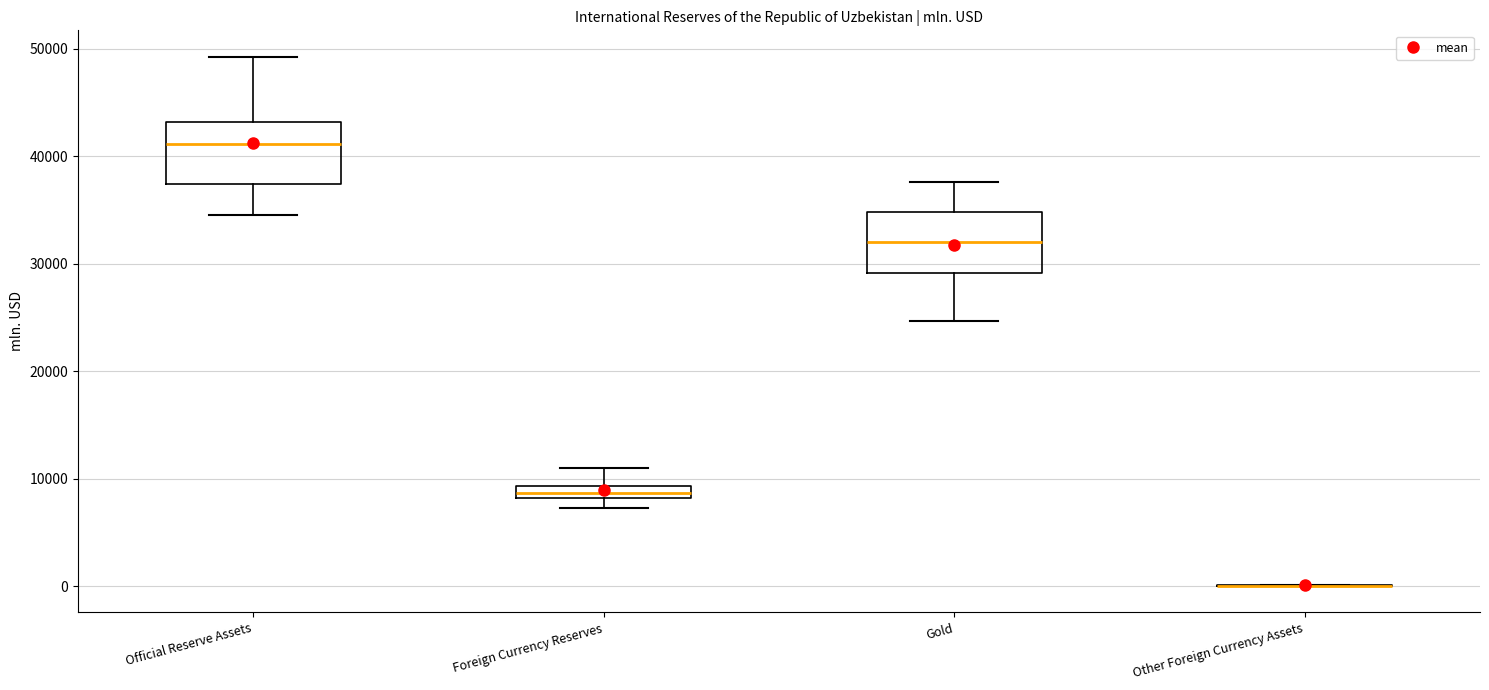

Where is the upper edge of the box for Gold on the y-axis? The values are not printed on the chart, so give them approximately, as read against the axis.

35000